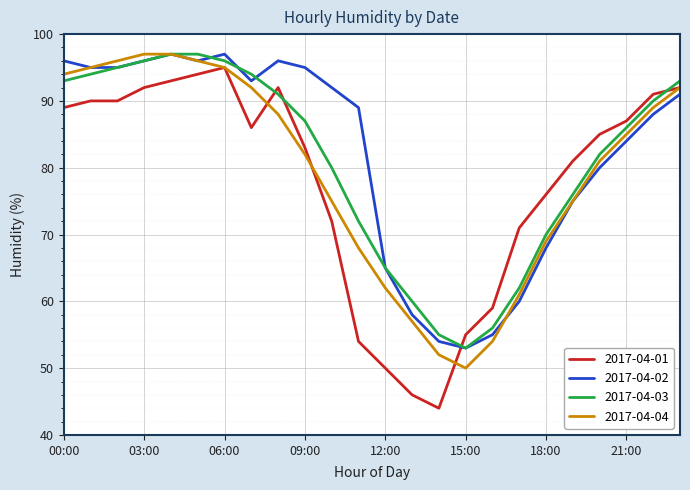

Which series has the largest range (max minus min)?

2017-04-01